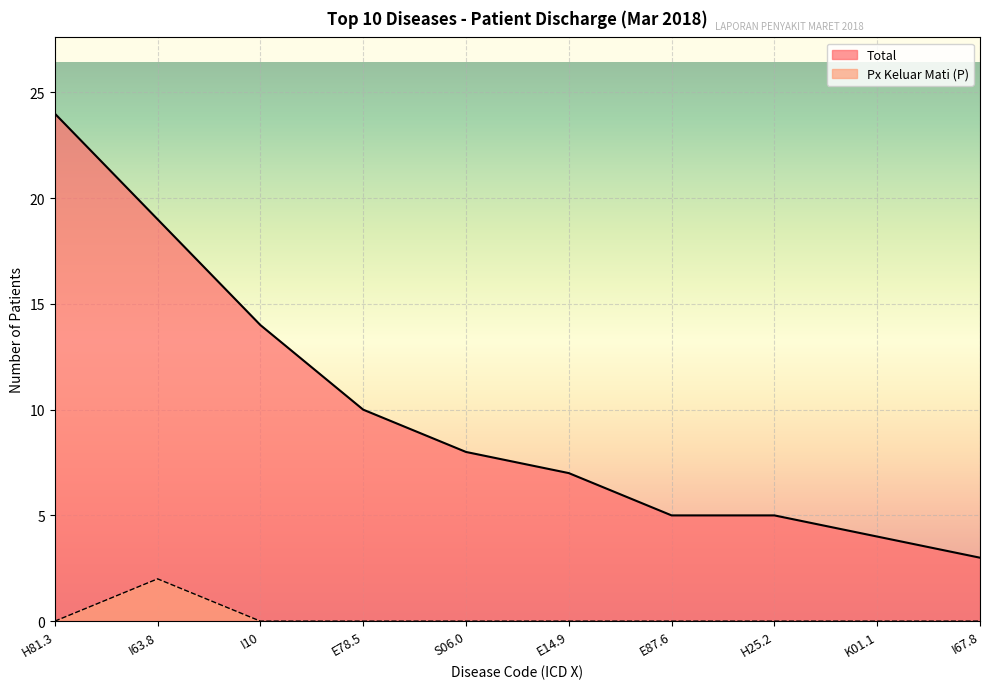

Reading right to left, transcribe all the data shown in this chart.

Total: I67.8=3	K01.1=4	H25.2=5	E87.6=5	E14.9=7	S06.0=8	E78.5=10	I10=14	I63.8=19	H81.3=24
Px Keluar Mati (P): I67.8=0	K01.1=0	H25.2=0	E87.6=0	E14.9=0	S06.0=0	E78.5=0	I10=0	I63.8=2	H81.3=0